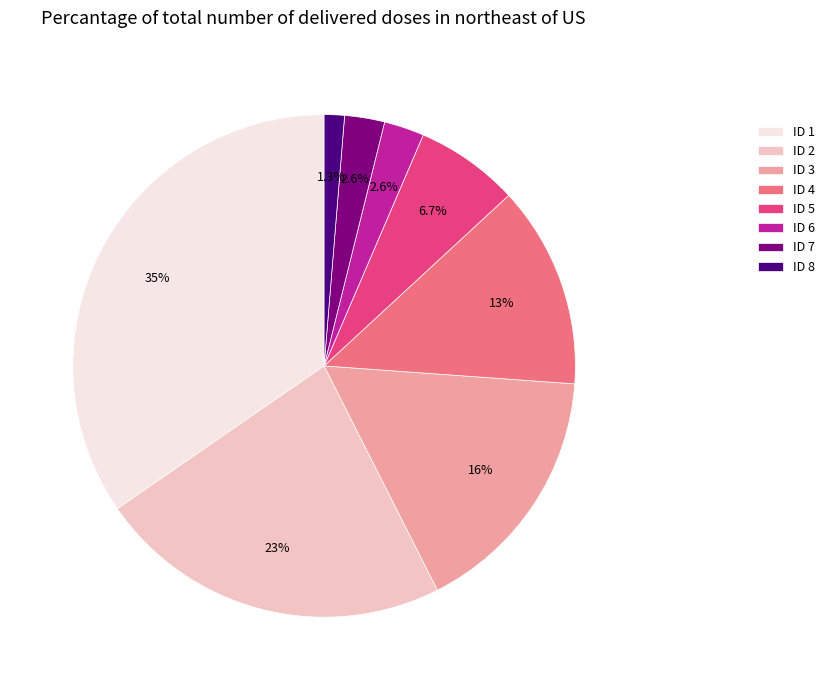

How many segments does this pie chart have?

8